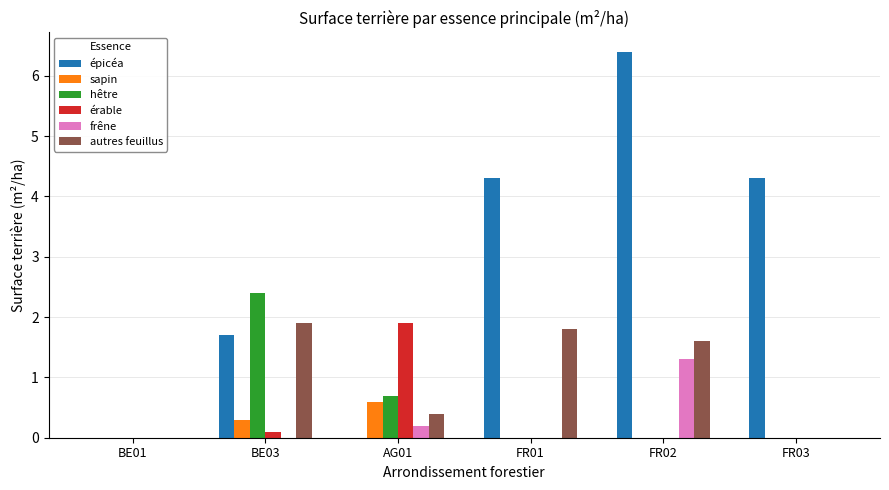

Between FR01 and FR02, which series saw the biggest shift?

épicéa